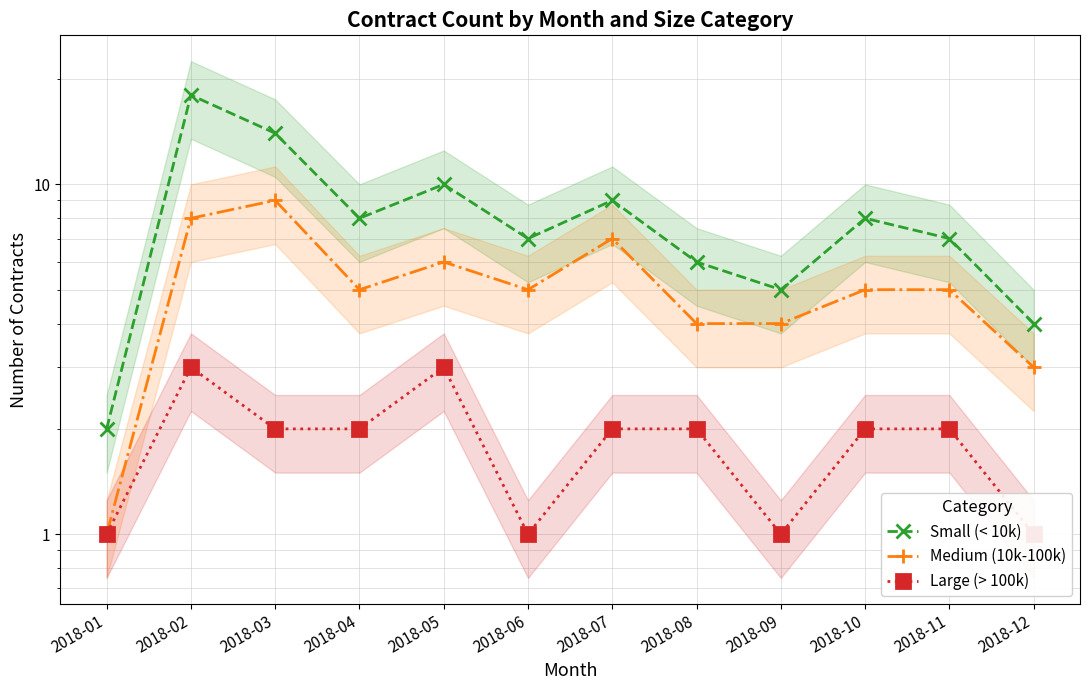

How many interior local peaks does the Small (< 10k) series have?

4